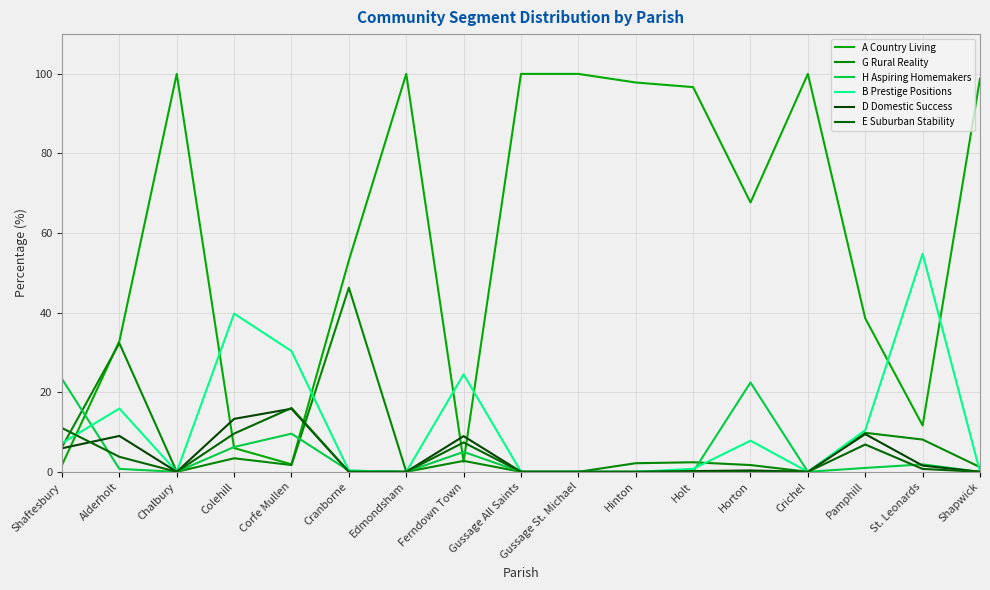

What is the average value of the A Country Living series?

59.4